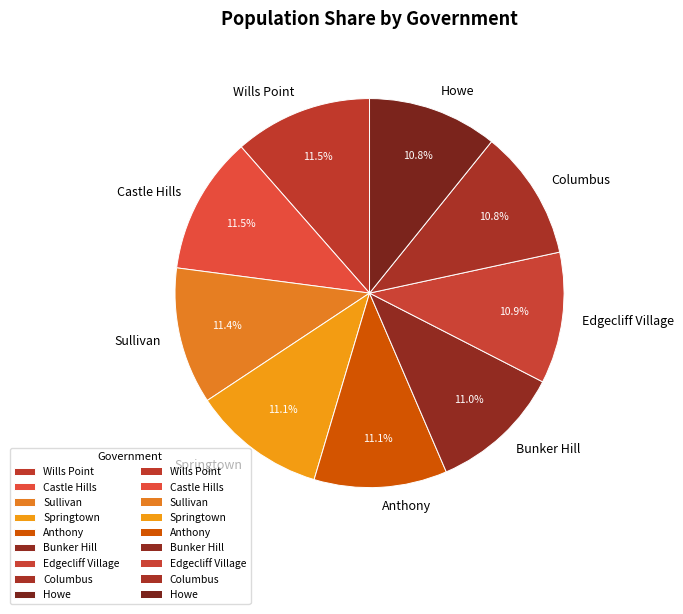

Approximately how many times larger is the value at Wills Point compared to Columbus?

1.1